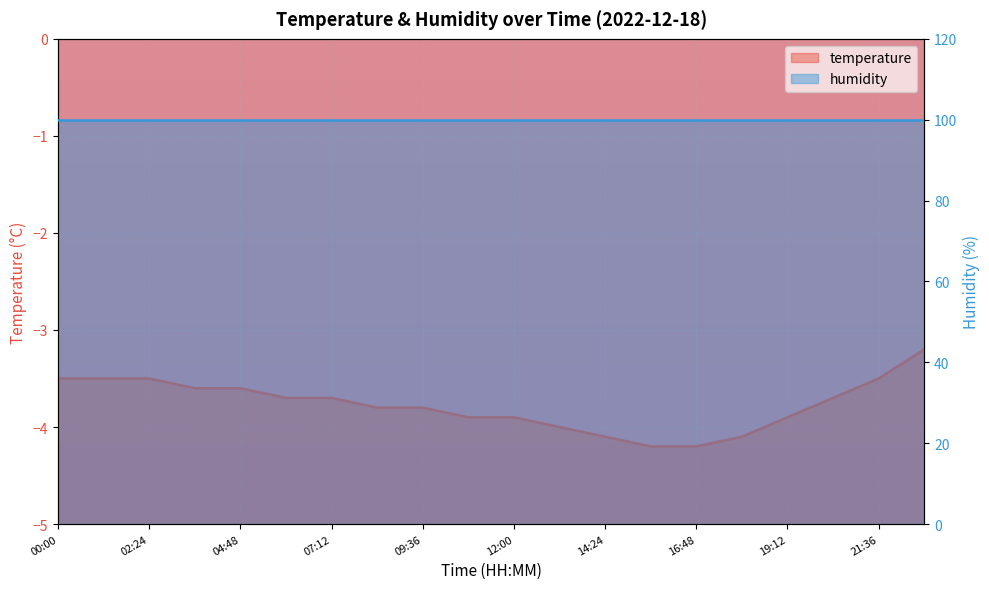

True or false: there are more than 0 points higher than both neighbors.

False